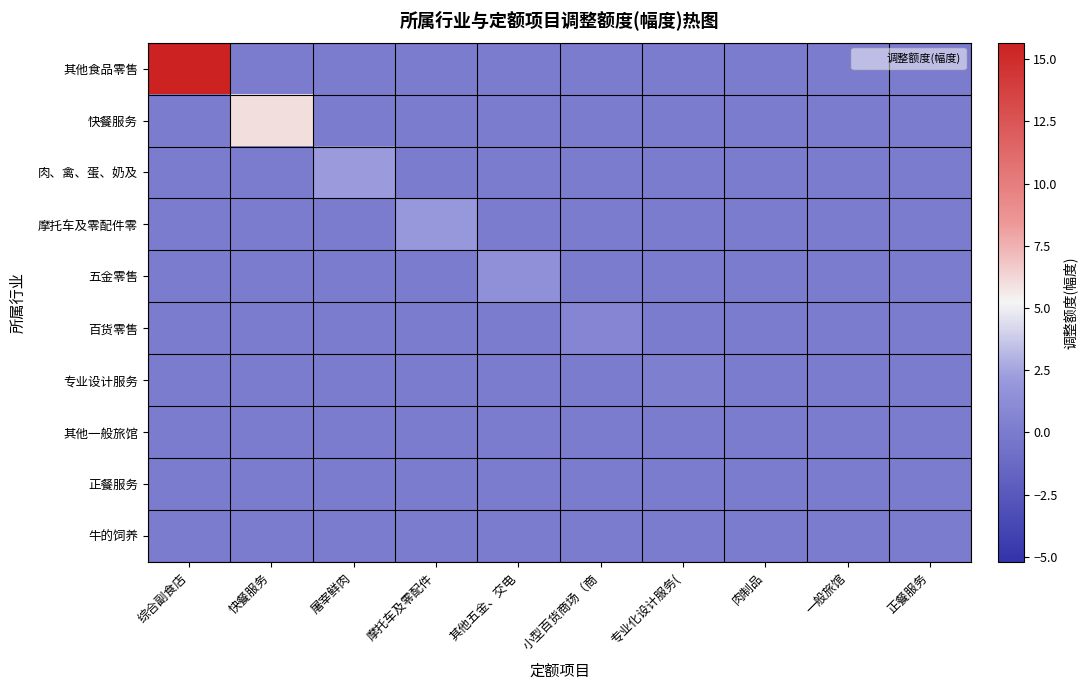

Reading left to right, what are all the values shown in this chart?

其他食品零售: 综合副食店=15.7	快餐服务=0.0	屠宰鲜肉=0.0	摩托车及零配件=0.0	其他五金、交电=0.0	小型百货商场（商=0.0	专业化设计服务(=0.0	肉制品=0.0	一般旅馆=0.0	正餐服务=0.0
快餐服务: 综合副食店=0.0	快餐服务=6.0	屠宰鲜肉=0.0	摩托车及零配件=0.0	其他五金、交电=0.0	小型百货商场（商=0.0	专业化设计服务(=0.0	肉制品=0.0	一般旅馆=0.0	正餐服务=0.0
肉、禽、蛋、奶及: 综合副食店=0.0	快餐服务=0.0	屠宰鲜肉=2.1	摩托车及零配件=0.0	其他五金、交电=0.0	小型百货商场（商=0.0	专业化设计服务(=0.0	肉制品=0.0	一般旅馆=0.0	正餐服务=0.0
摩托车及零配件零: 综合副食店=0.0	快餐服务=0.0	屠宰鲜肉=0.0	摩托车及零配件=2.0	其他五金、交电=0.0	小型百货商场（商=0.0	专业化设计服务(=0.0	肉制品=0.0	一般旅馆=0.0	正餐服务=0.0
五金零售: 综合副食店=0.0	快餐服务=0.0	屠宰鲜肉=0.0	摩托车及零配件=0.0	其他五金、交电=1.5	小型百货商场（商=0.0	专业化设计服务(=0.0	肉制品=0.0	一般旅馆=0.0	正餐服务=0.0
百货零售: 综合副食店=0.0	快餐服务=0.0	屠宰鲜肉=0.0	摩托车及零配件=0.0	其他五金、交电=0.0	小型百货商场（商=0.7	专业化设计服务(=0.0	肉制品=0.0	一般旅馆=0.0	正餐服务=0.0
专业设计服务: 综合副食店=0.0	快餐服务=0.0	屠宰鲜肉=0.0	摩托车及零配件=0.0	其他五金、交电=0.0	小型百货商场（商=0.0	专业化设计服务(=0.2	肉制品=0.0	一般旅馆=0.0	正餐服务=0.0
其他一般旅馆: 综合副食店=0.0	快餐服务=0.0	屠宰鲜肉=0.0	摩托车及零配件=0.0	其他五金、交电=0.0	小型百货商场（商=0.0	专业化设计服务(=0.0	肉制品=0.0	一般旅馆=0.0	正餐服务=0.0
正餐服务: 综合副食店=0.0	快餐服务=0.0	屠宰鲜肉=0.0	摩托车及零配件=0.0	其他五金、交电=0.0	小型百货商场（商=0.0	专业化设计服务(=0.0	肉制品=0.0	一般旅馆=0.0	正餐服务=0.0
牛的饲养: 综合副食店=0.0	快餐服务=0.0	屠宰鲜肉=0.0	摩托车及零配件=0.0	其他五金、交电=0.0	小型百货商场（商=0.0	专业化设计服务(=0.0	肉制品=0.0	一般旅馆=0.0	正餐服务=0.0